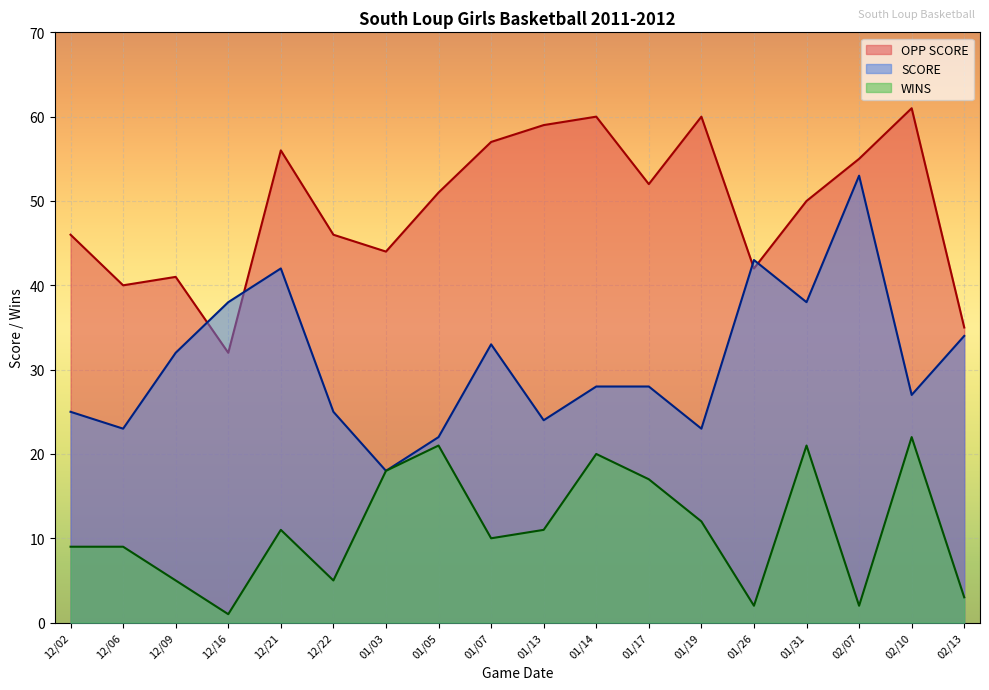

The value of OPP SCORE at 01/05 is 51. True or false?

True